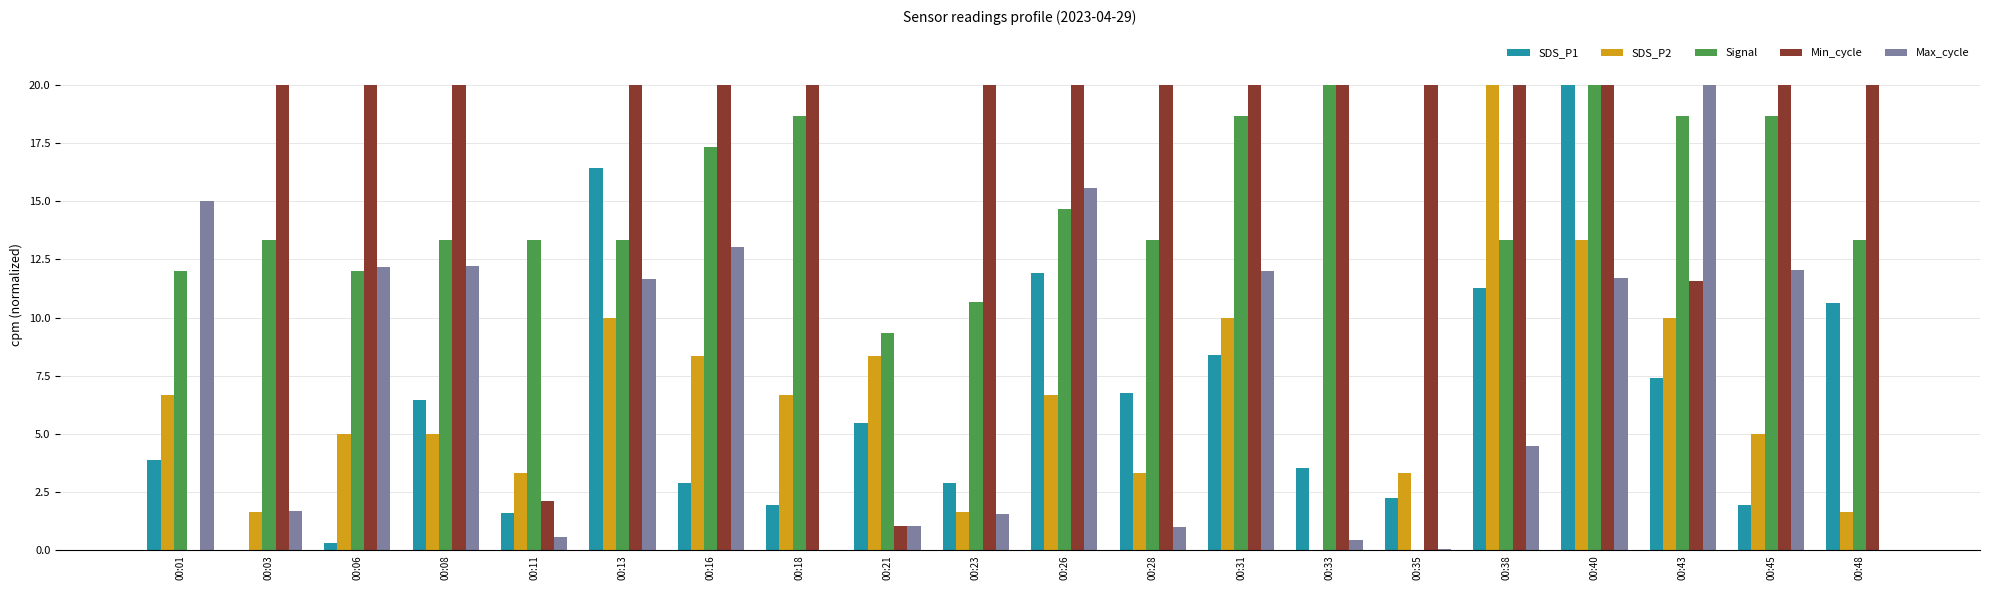

How many values in the SDS_P2 series exceed 6?

10